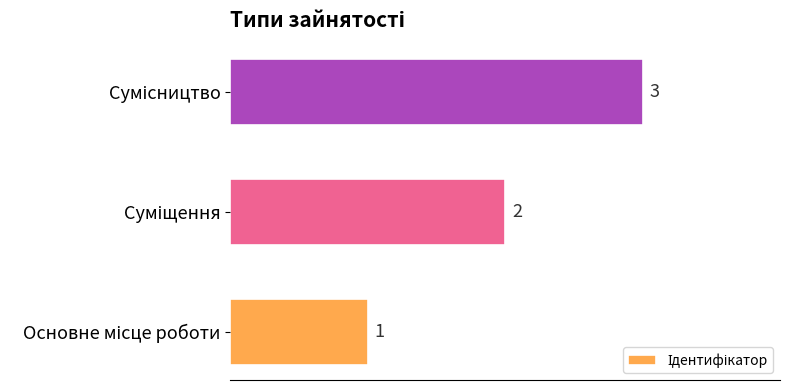

What is the sum of all values?

6